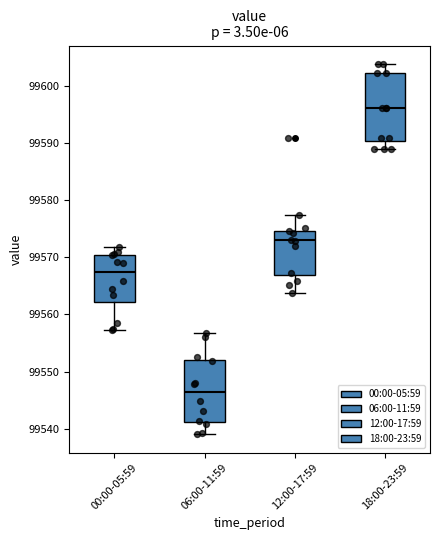

Comparing the boxes themselves (not the whiskers), which one is the tallest?

18:00-23:59